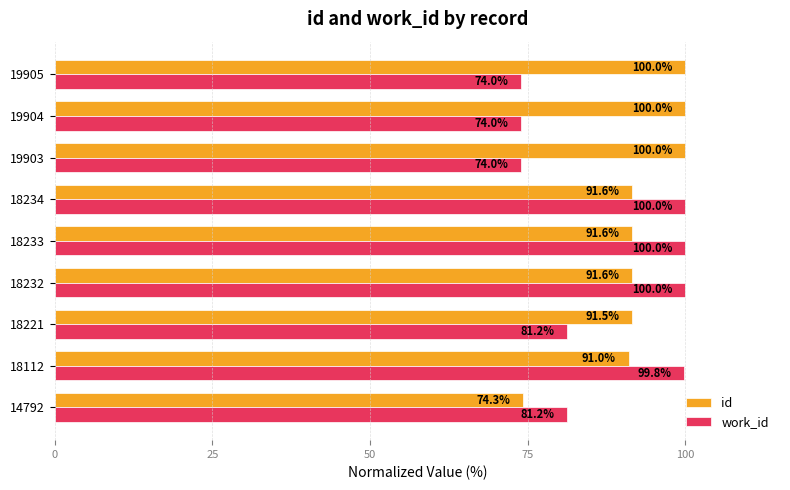

Which series has the largest total across all categories?

id